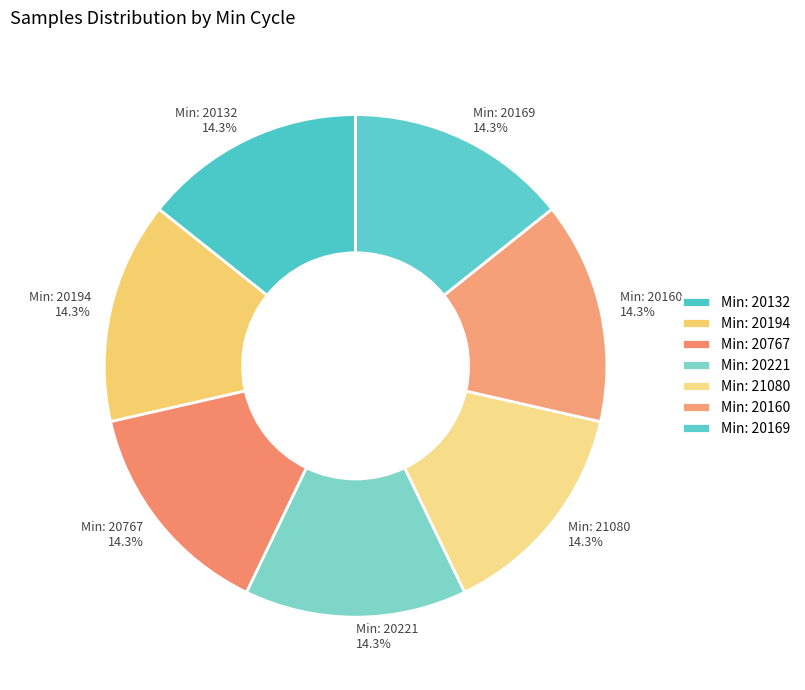

Approximately how many times larger is the value at Min: 20132 compared to Min: 20767?

1.0